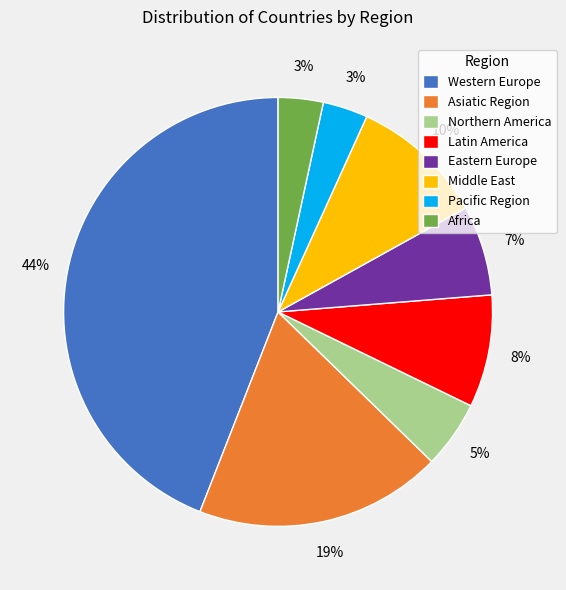

Which has a higher value, Northern America or Latin America?

Latin America